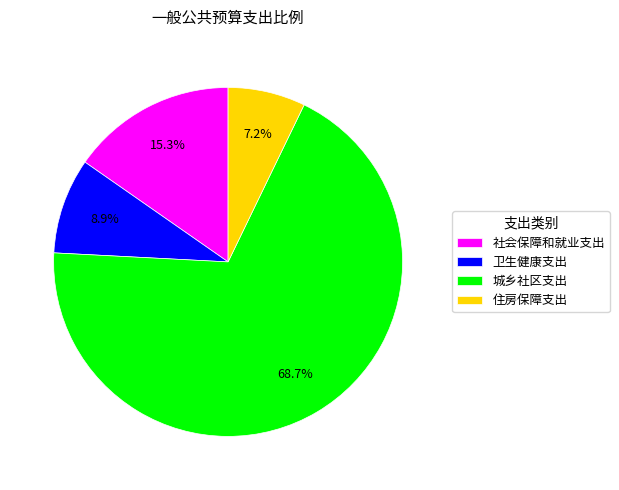

Between 卫生健康支出 and 住房保障支出, which is larger?

卫生健康支出